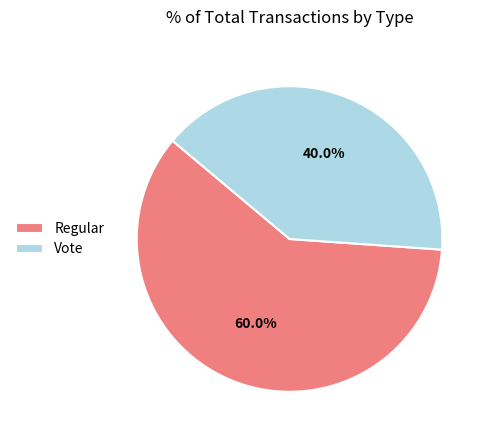

To the nearest percent, what is the average slice percentage?

50%